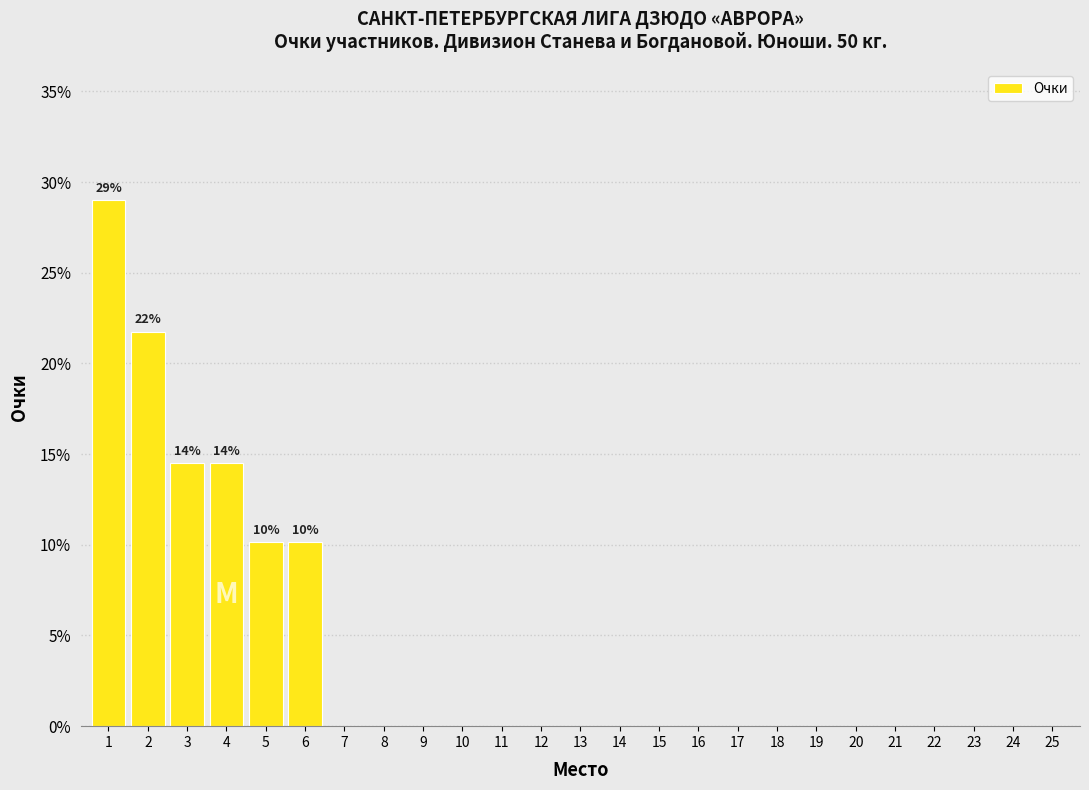

Reading left to right, list all the values displayed in this chart.

1=29.0	2=21.7	3=14.5	4=14.5	5=10.1	6=10.1	7=0.0	8=0.0	9=0.0	10=0.0	11=0.0	12=0.0	13=0.0	14=0.0	15=0.0	16=0.0	17=0.0	18=0.0	19=0.0	20=0.0	21=0.0	22=0.0	23=0.0	24=0.0	25=0.0